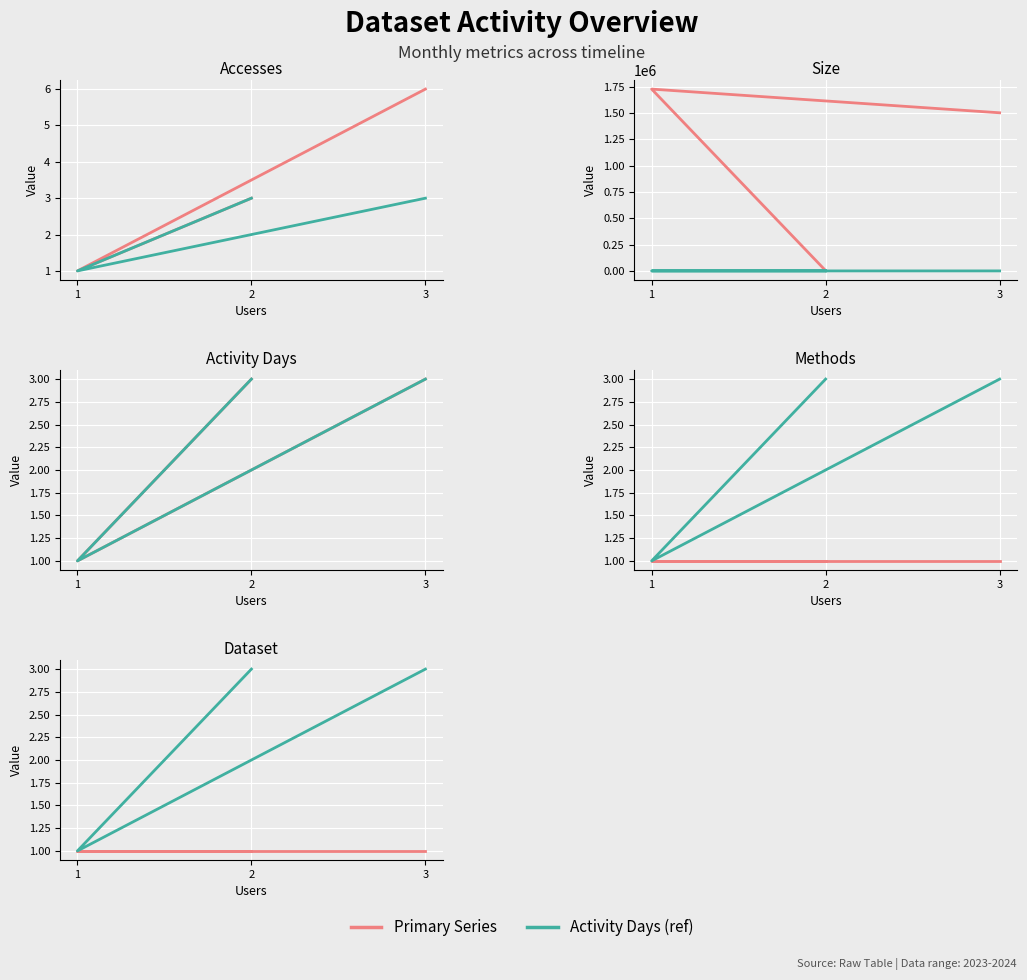

Reading left to right, list all the values displayed in this chart.

Accesses: 3=6	1=1	2=3
Activity Days (ref): 3=3	1=1	2=3
Size: 3=1502396	1=1727619	2=2613
Activity Days: 3=3	1=1	2=3
Methods: 3=1	1=1	2=1
Dataset: 3=1	1=1	2=1